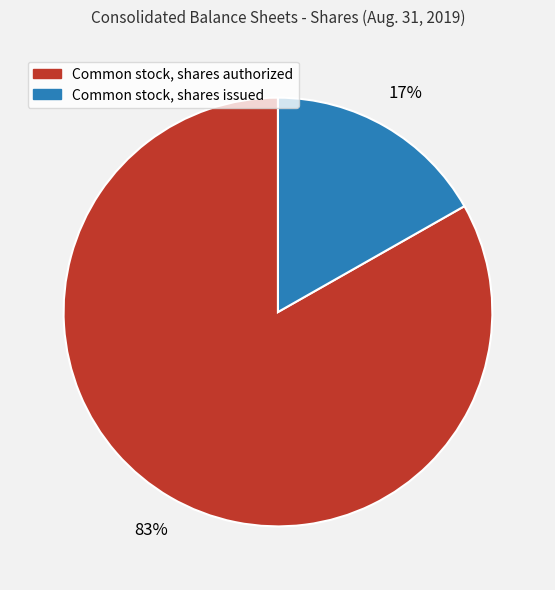

Which slice is the largest?

Common stock, shares authorized